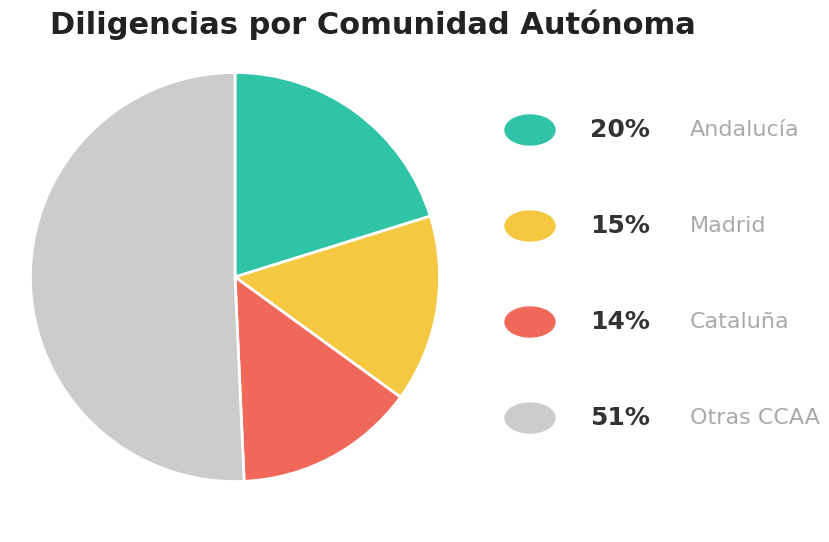

Is there a majority slice in this chart?

Yes